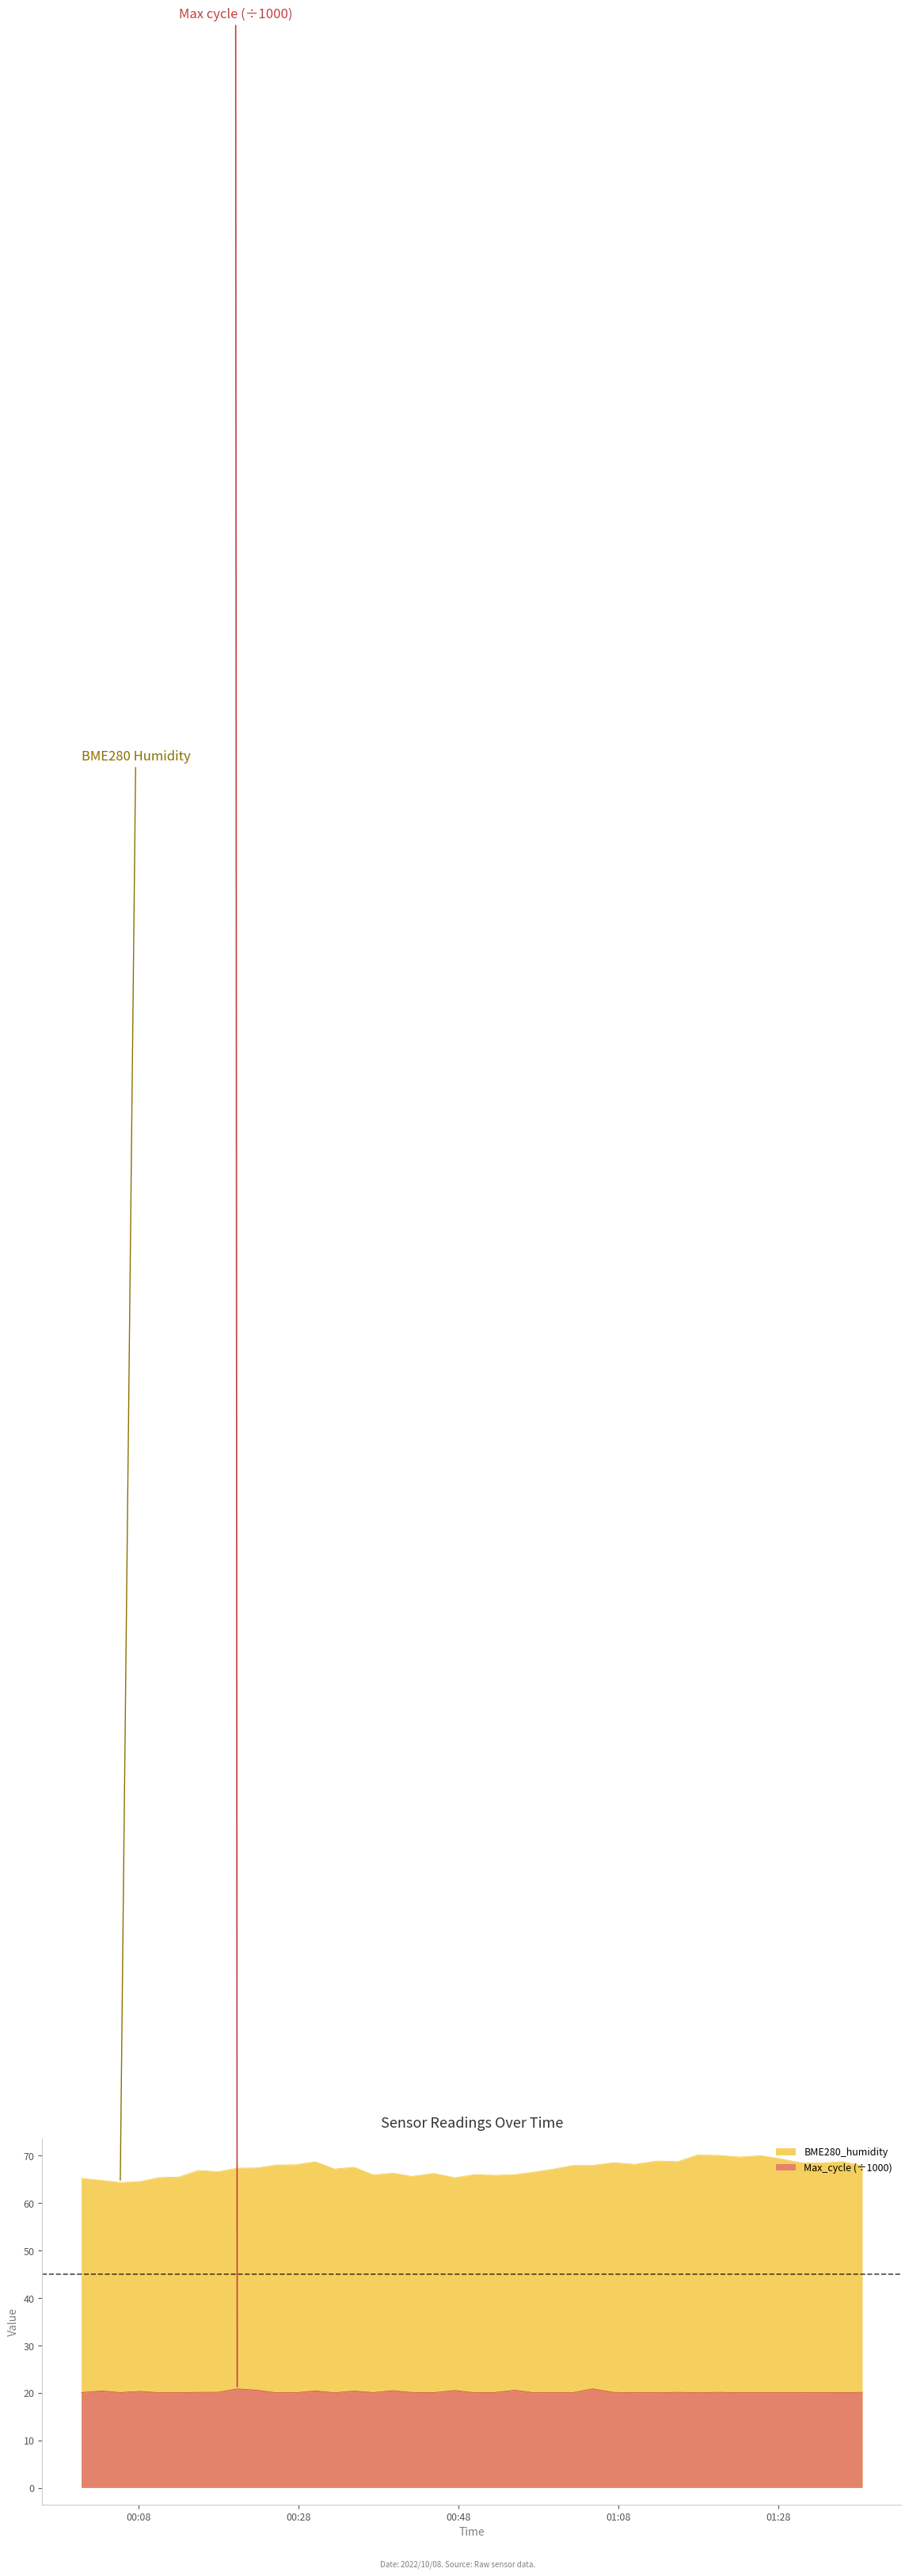

What is the difference between the second highest and second lowest values?

0.8